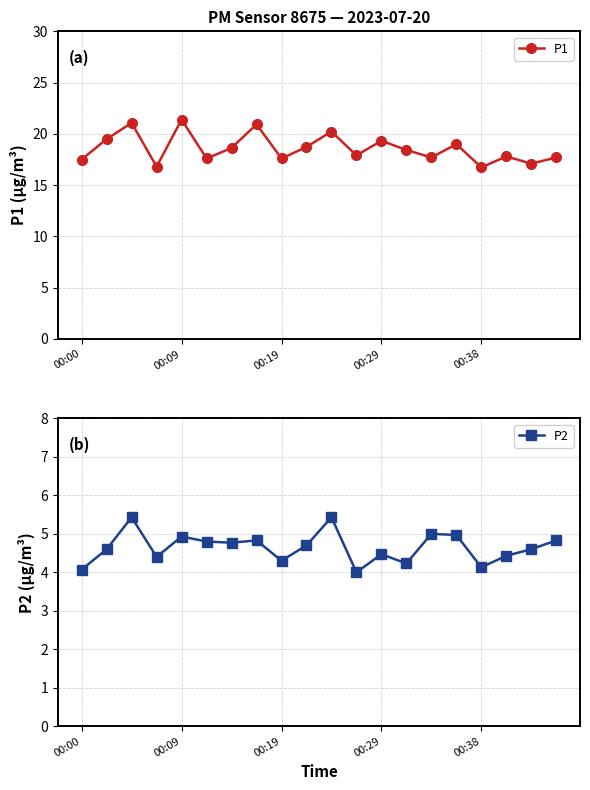

True or false: P2 has more than 1 interior local peaks.

True